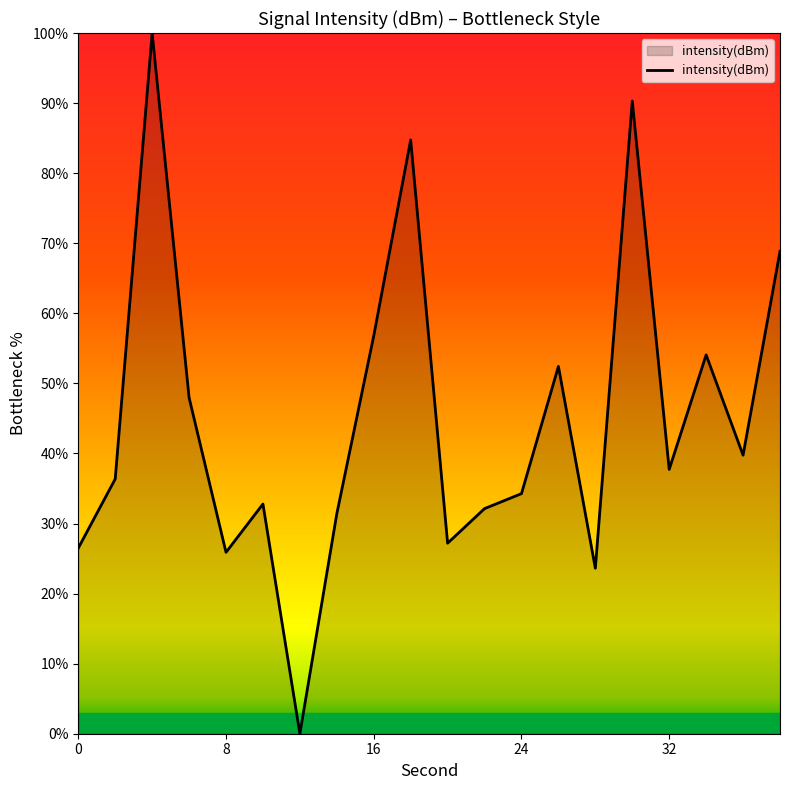

What is the greatest value displayed?

100.0